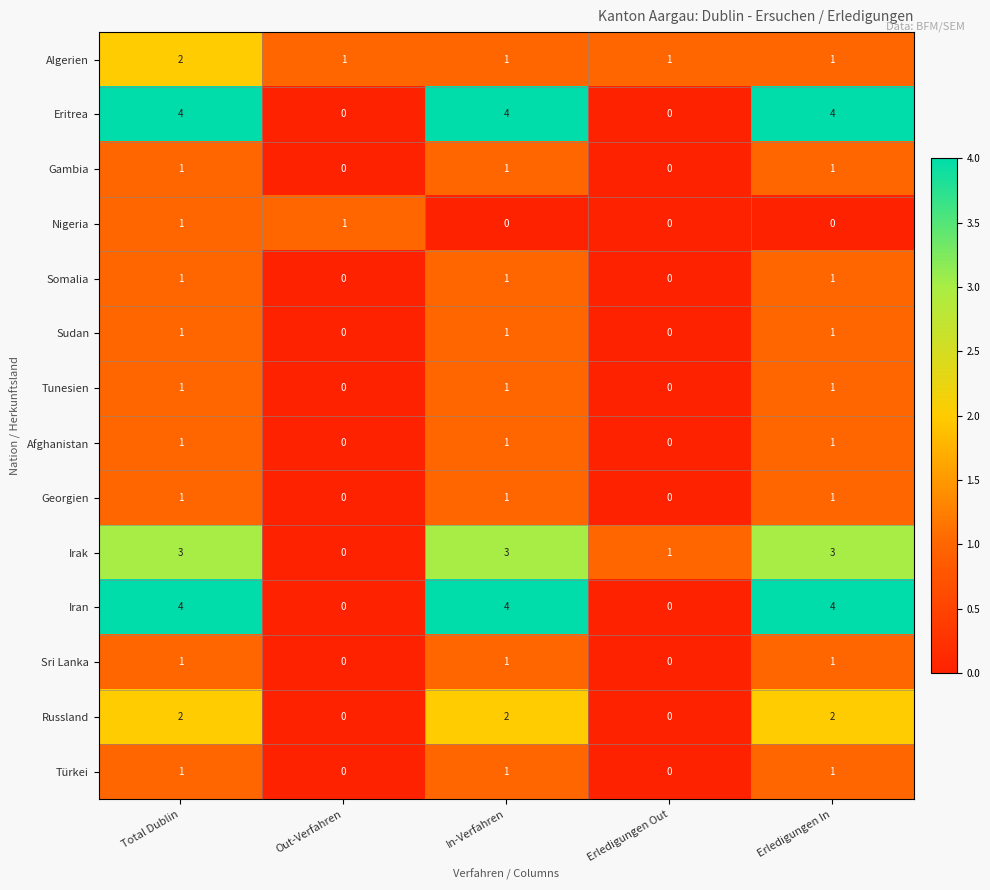

What is the sum of all Algerien values?

6